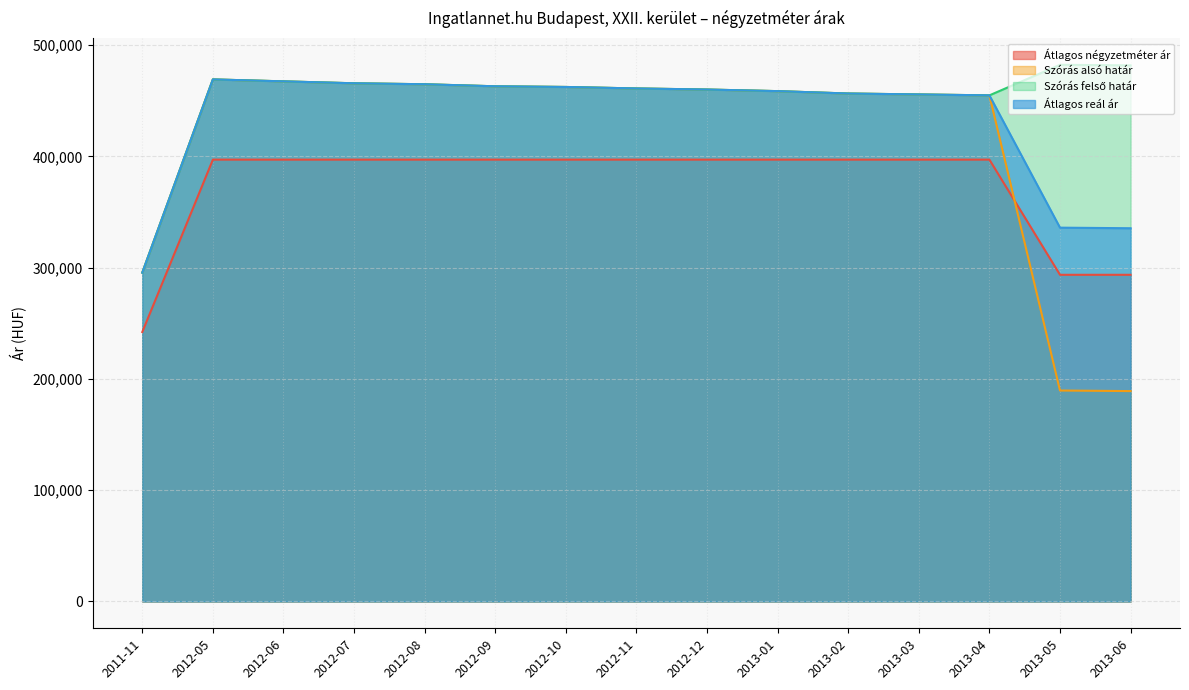

At which category does Átlagos reál ár reach its first local peak?

2012-05